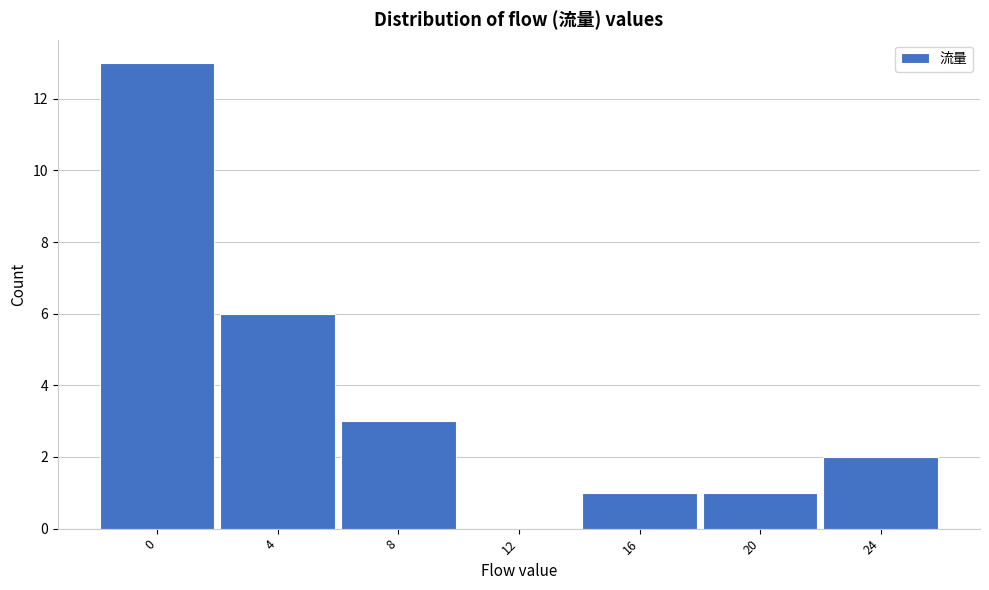

Reading left to right, list all the values displayed in this chart.

0=13	4=6	8=3	12=0	16=1	20=1	24=2